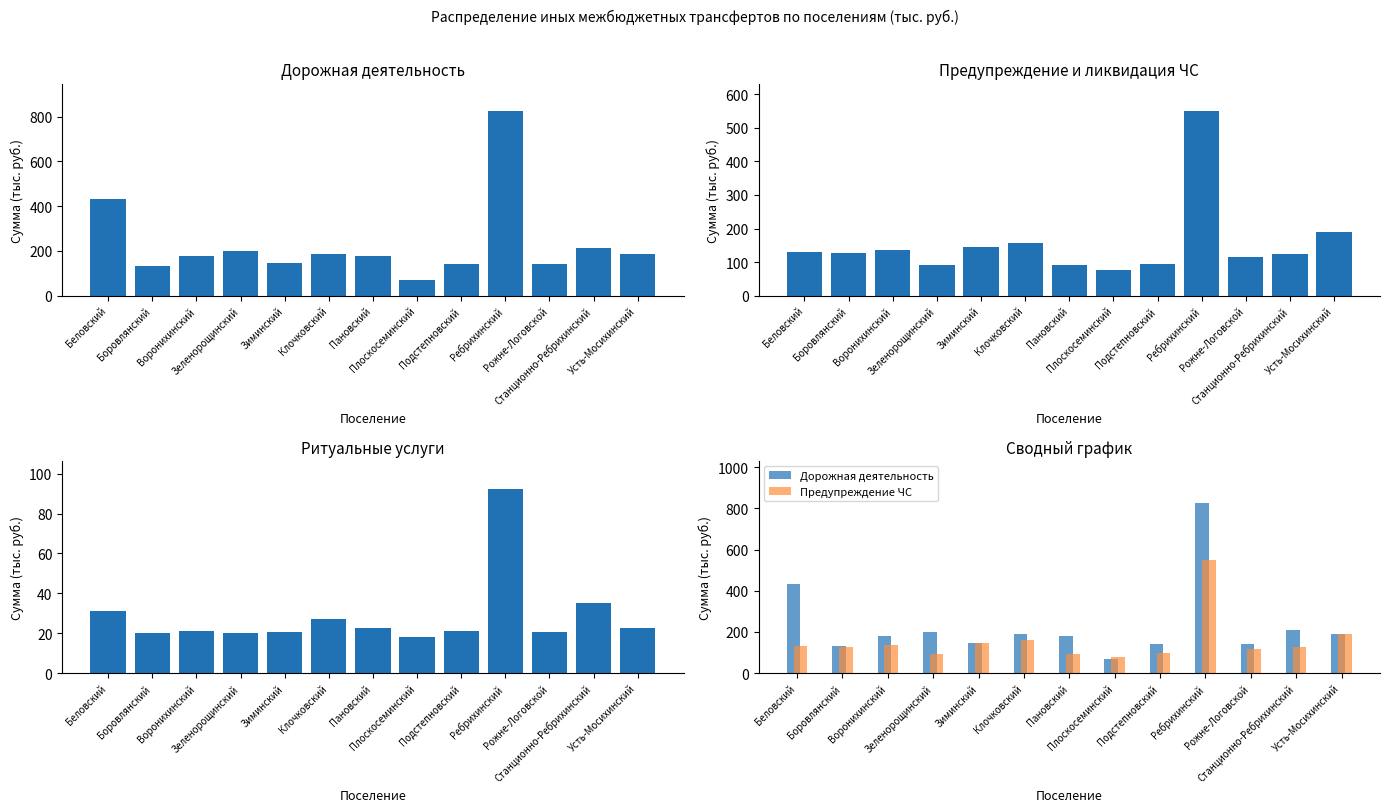

Read the Дорожная деятельность value at Усть-Мосихинский.

187.8